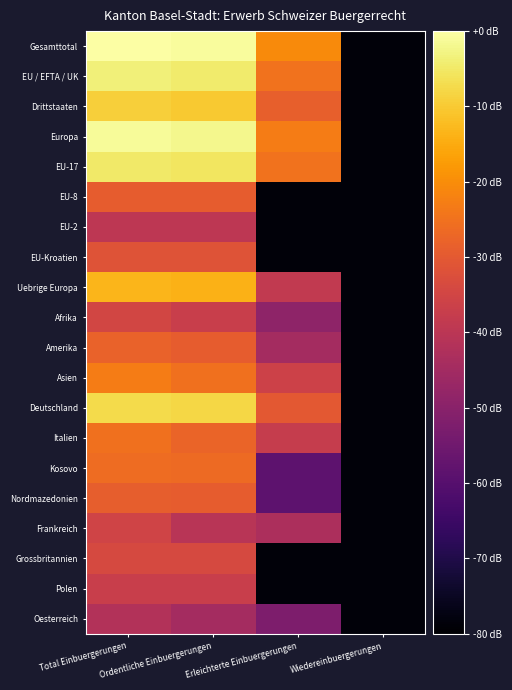

Reading left to right, extract all data points from this chart.

Gesamttotal: Total Einbuergerungen=0.0	Ordentliche Einbuergerungen=-0.9	Erleichterte Einbuergerungen=-20.4	Wiedereinbuergerungen=-78.5
EU / EFTA / UK: Total Einbuergerungen=-3.7	Ordentliche Einbuergerungen=-4.5	Erleichterte Einbuergerungen=-24.7	Wiedereinbuergerungen=-78.5
Drittstaaten: Total Einbuergerungen=-9.2	Ordentliche Einbuergerungen=-10.2	Erleichterte Einbuergerungen=-28.7	Wiedereinbuergerungen=-78.5
Europa: Total Einbuergerungen=-1.2	Ordentliche Einbuergerungen=-1.9	Erleichterte Einbuergerungen=-23.1	Wiedereinbuergerungen=-78.5
EU-17: Total Einbuergerungen=-4.7	Ordentliche Einbuergerungen=-5.6	Erleichterte Einbuergerungen=-24.7	Wiedereinbuergerungen=-78.5
EU-8: Total Einbuergerungen=-29.2	Ordentliche Einbuergerungen=-29.2	Erleichterte Einbuergerungen=-78.5	Wiedereinbuergerungen=-78.5
EU-2: Total Einbuergerungen=-39.4	Ordentliche Einbuergerungen=-39.4	Erleichterte Einbuergerungen=-78.5	Wiedereinbuergerungen=-78.5
EU-Kroatien: Total Einbuergerungen=-31.3	Ordentliche Einbuergerungen=-31.3	Erleichterte Einbuergerungen=-78.5	Wiedereinbuergerungen=-78.5
Uebrige Europa: Total Einbuergerungen=-13.3	Ordentliche Einbuergerungen=-13.8	Erleichterte Einbuergerungen=-38.5	Wiedereinbuergerungen=-78.5
Afrika: Total Einbuergerungen=-35.0	Ordentliche Einbuergerungen=-36.9	Erleichterte Einbuergerungen=-49.0	Wiedereinbuergerungen=-78.5
Amerika: Total Einbuergerungen=-27.9	Ordentliche Einbuergerungen=-29.2	Erleichterte Einbuergerungen=-44.5	Wiedereinbuergerungen=-78.5
Asien: Total Einbuergerungen=-23.1	Ordentliche Einbuergerungen=-25.2	Erleichterte Einbuergerungen=-36.2	Wiedereinbuergerungen=-78.5
Deutschland: Total Einbuergerungen=-7.4	Ordentliche Einbuergerungen=-8.1	Erleichterte Einbuergerungen=-30.2	Wiedereinbuergerungen=-78.5
Italien: Total Einbuergerungen=-25.2	Ordentliche Einbuergerungen=-27.6	Erleichterte Einbuergerungen=-37.7	Wiedereinbuergerungen=-78.5
Kosovo: Total Einbuergerungen=-26.2	Ordentliche Einbuergerungen=-26.5	Erleichterte Einbuergerungen=-58.5	Wiedereinbuergerungen=-78.5
Nordmazedonien: Total Einbuergerungen=-29.0	Ordentliche Einbuergerungen=-29.2	Erleichterte Einbuergerungen=-58.5	Wiedereinbuergerungen=-78.5
Frankreich: Total Einbuergerungen=-35.6	Ordentliche Einbuergerungen=-40.4	Erleichterte Einbuergerungen=-42.9	Wiedereinbuergerungen=-78.5
Grossbritannien: Total Einbuergerungen=-33.9	Ordentliche Einbuergerungen=-33.9	Erleichterte Einbuergerungen=-78.5	Wiedereinbuergerungen=-78.5
Polen: Total Einbuergerungen=-36.9	Ordentliche Einbuergerungen=-36.9	Erleichterte Einbuergerungen=-78.5	Wiedereinbuergerungen=-78.5
Oesterreich: Total Einbuergerungen=-41.6	Ordentliche Einbuergerungen=-44.5	Erleichterte Einbuergerungen=-52.5	Wiedereinbuergerungen=-78.5